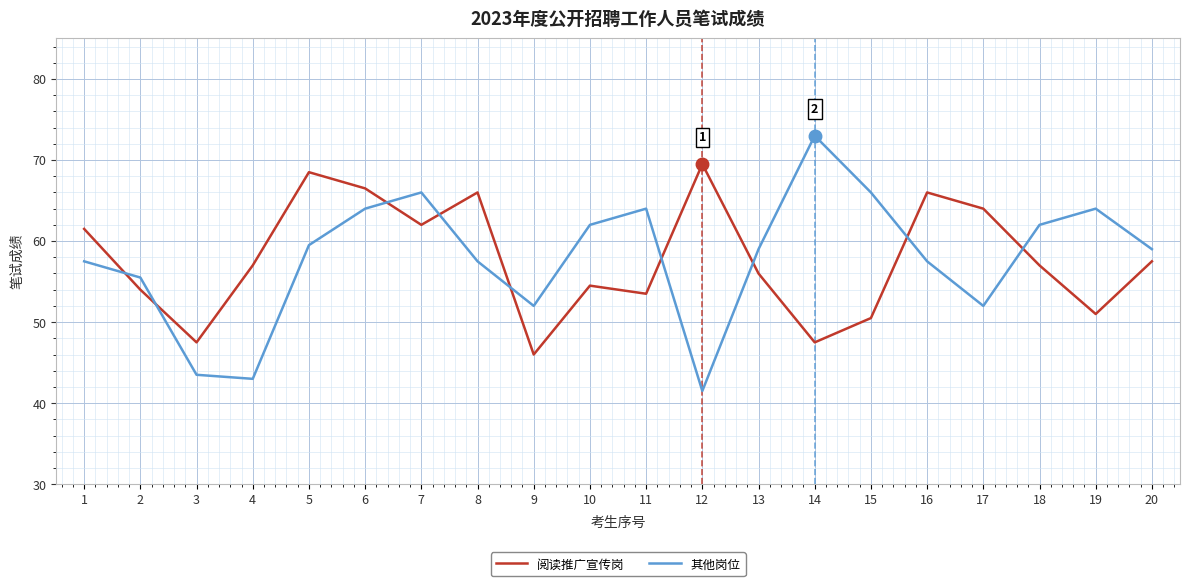

Rank the series by their maximum value, from lowest to highest.

阅读推广宣传岗, 其他岗位